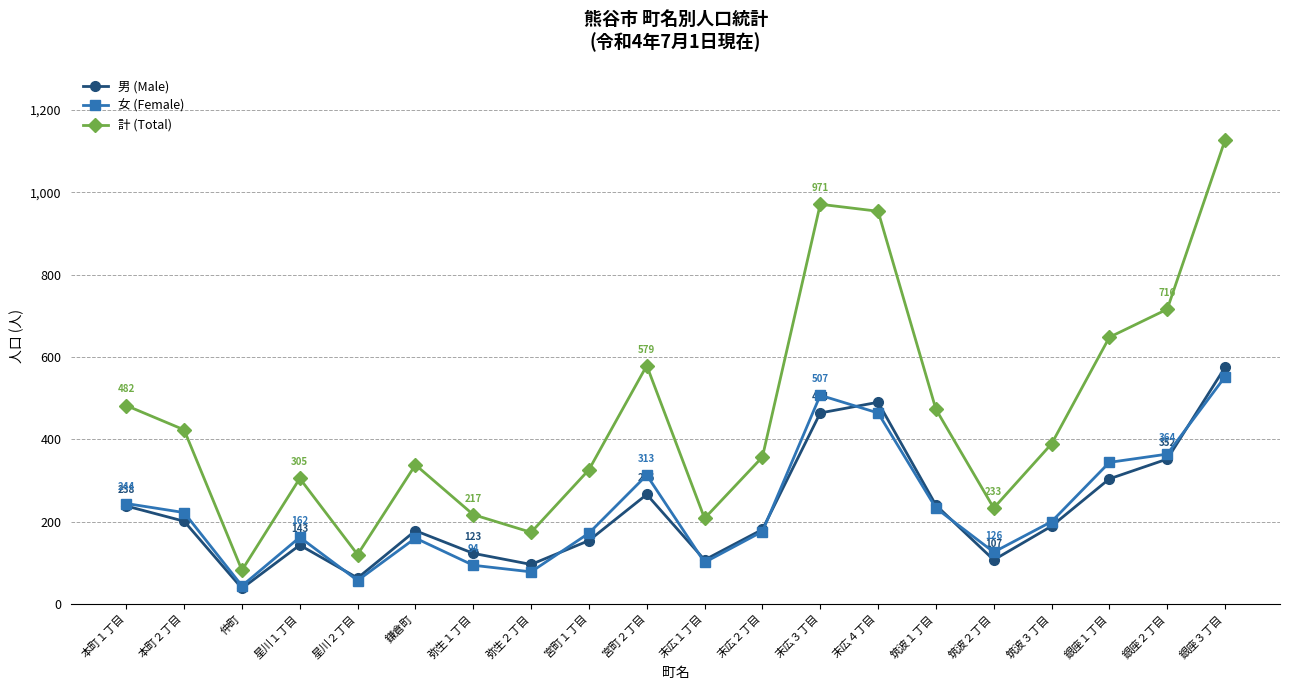

True or false: 計 (Total) and 女 (Female) intersect in this chart.

False